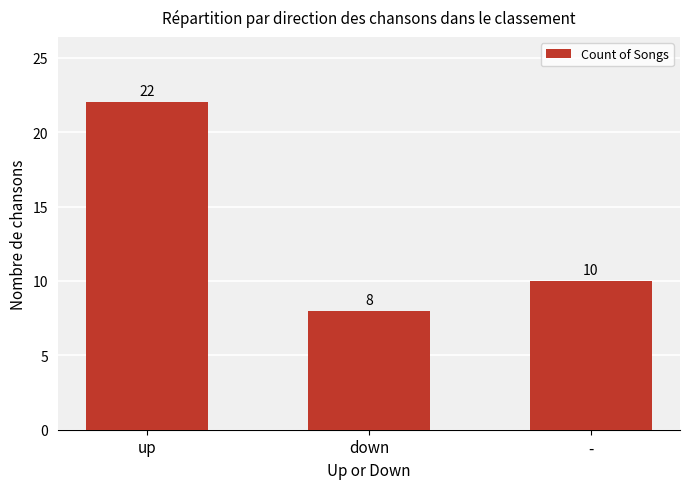

The chart shows a value of 22 at up. True or false?

True